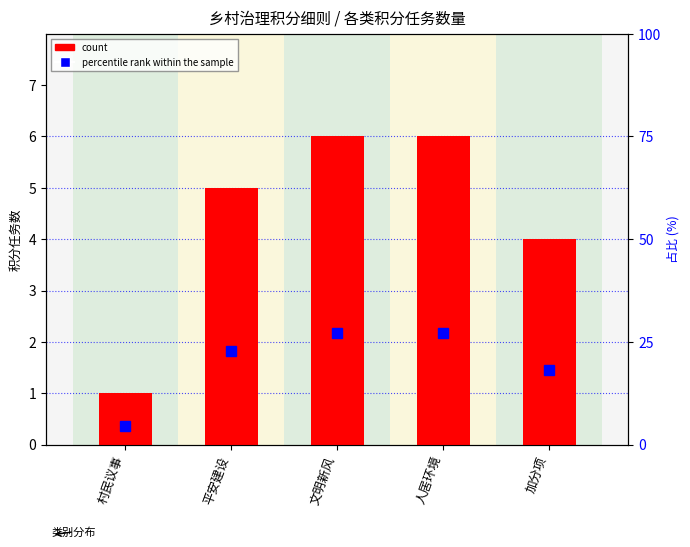

What is the average value of the count series?

4.4